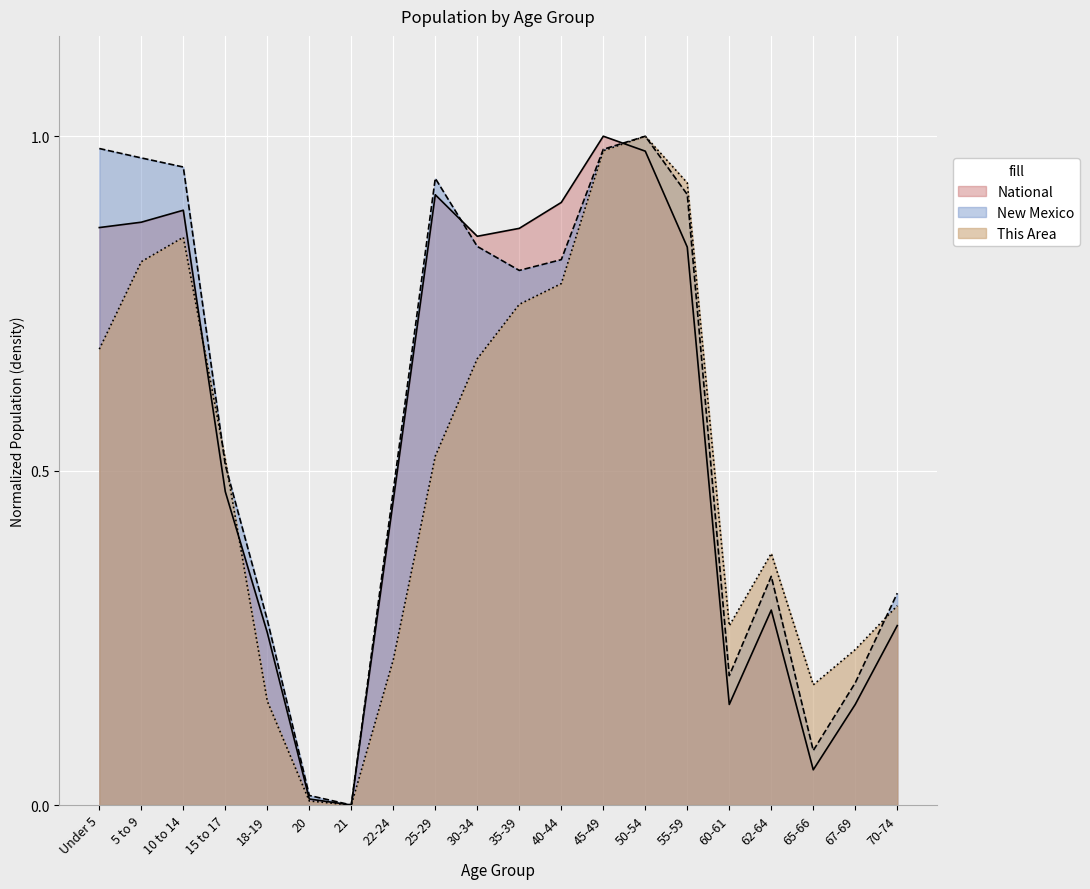

What is the difference between the maximum and minimum values in the This Area series?

1.0